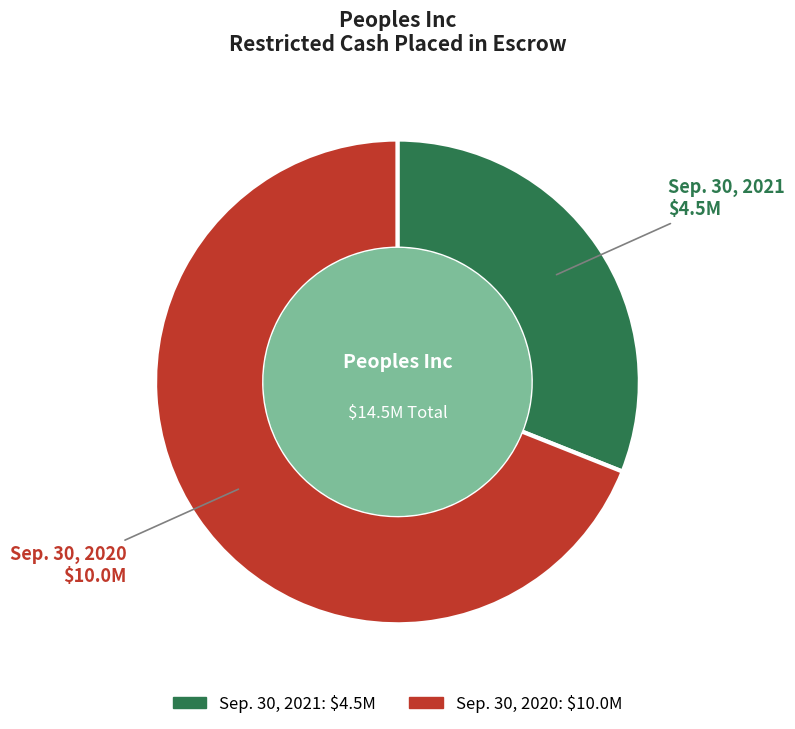

Do Sep. 30, 2020 and Sep. 30, 2021 together represent more than half of the pie?

Yes